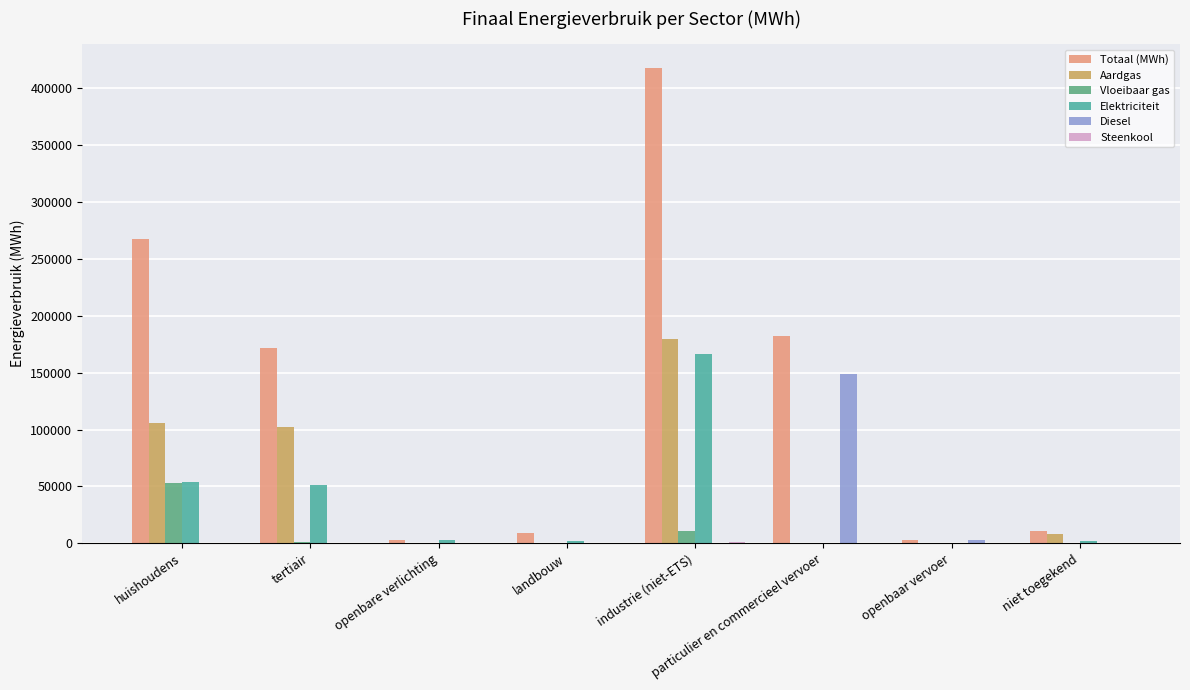

Are the bars grouped side by side (vs. stacked)?

Yes